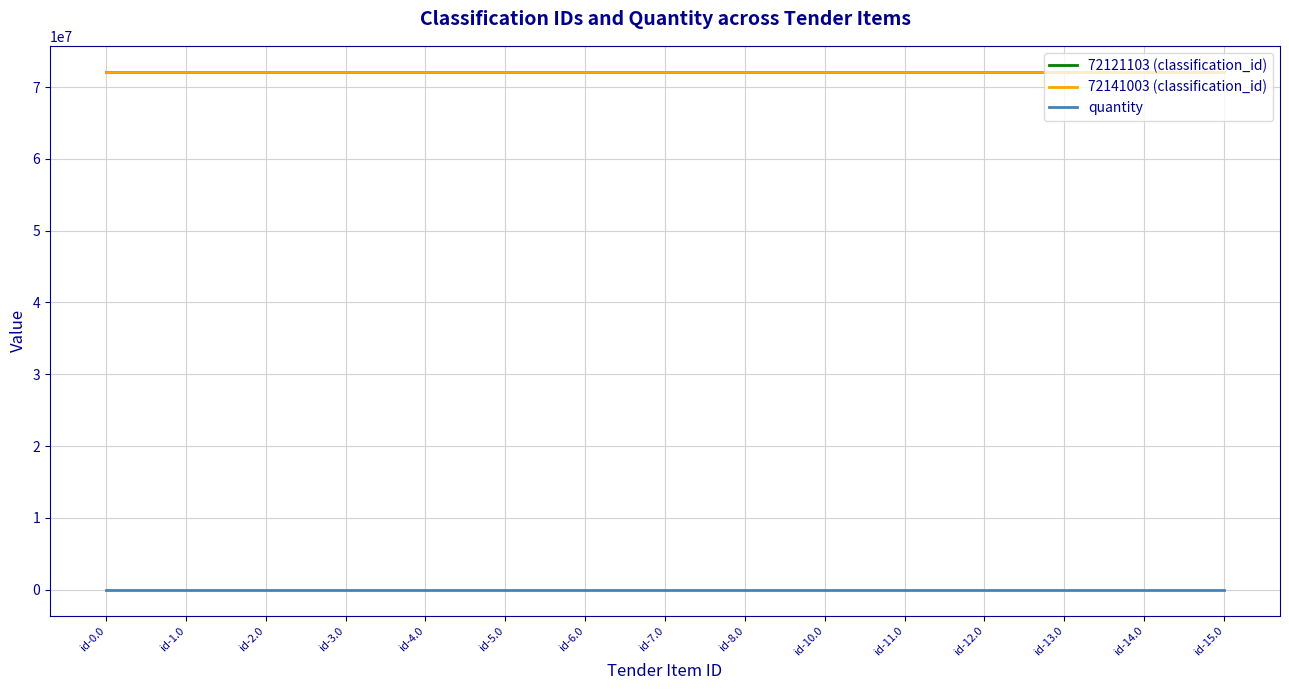

Does the chart display data point markers on the line(s)?

No